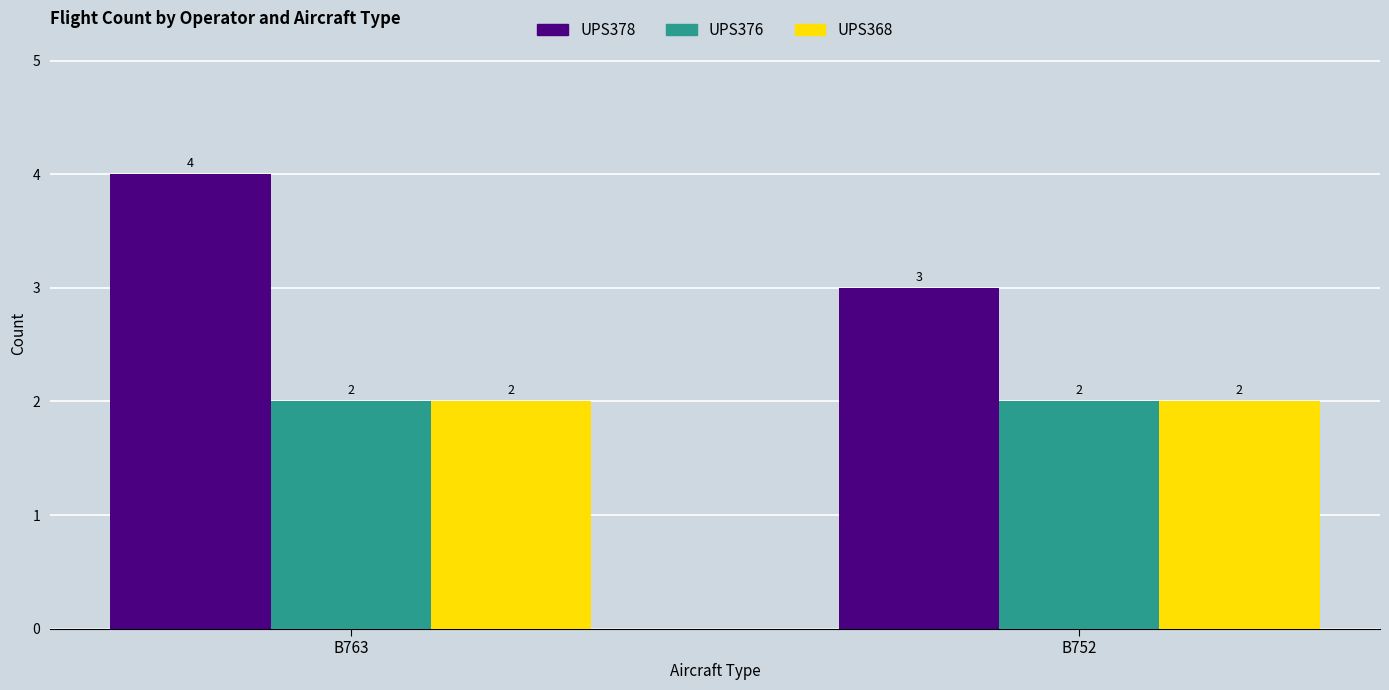

Reading left to right, extract all data points from this chart.

UPS378: B763=4	B752=3
UPS376: B763=2	B752=2
UPS368: B763=2	B752=2